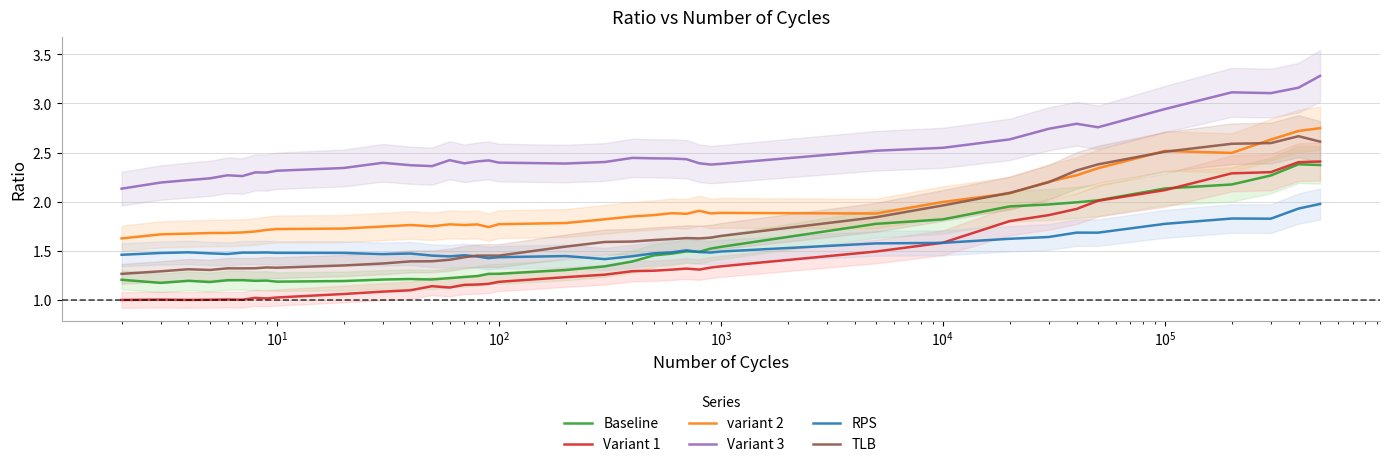

True or false: Variant 3 and TLB intersect in this chart.

False